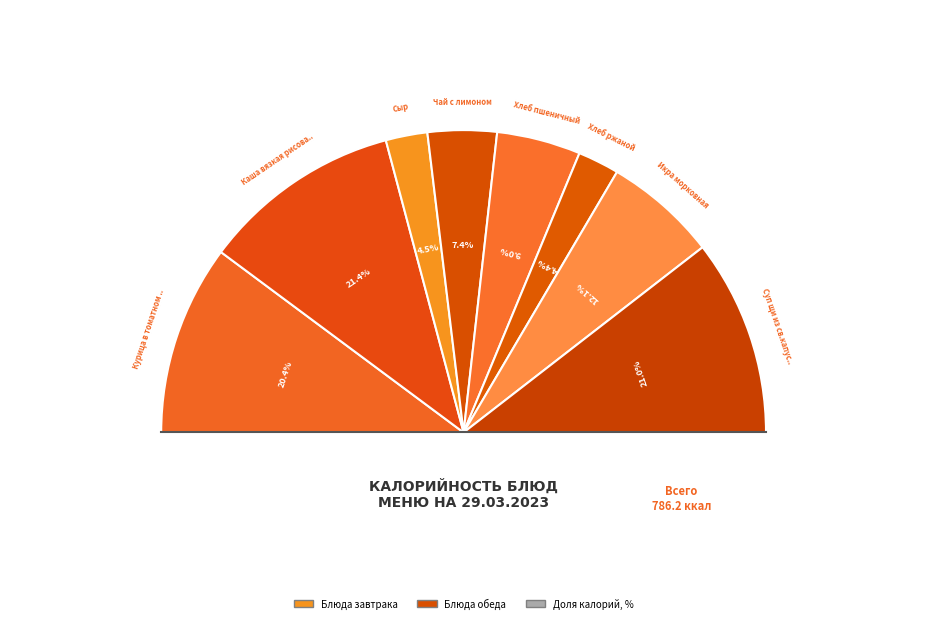

How many slices are in this pie chart?

8